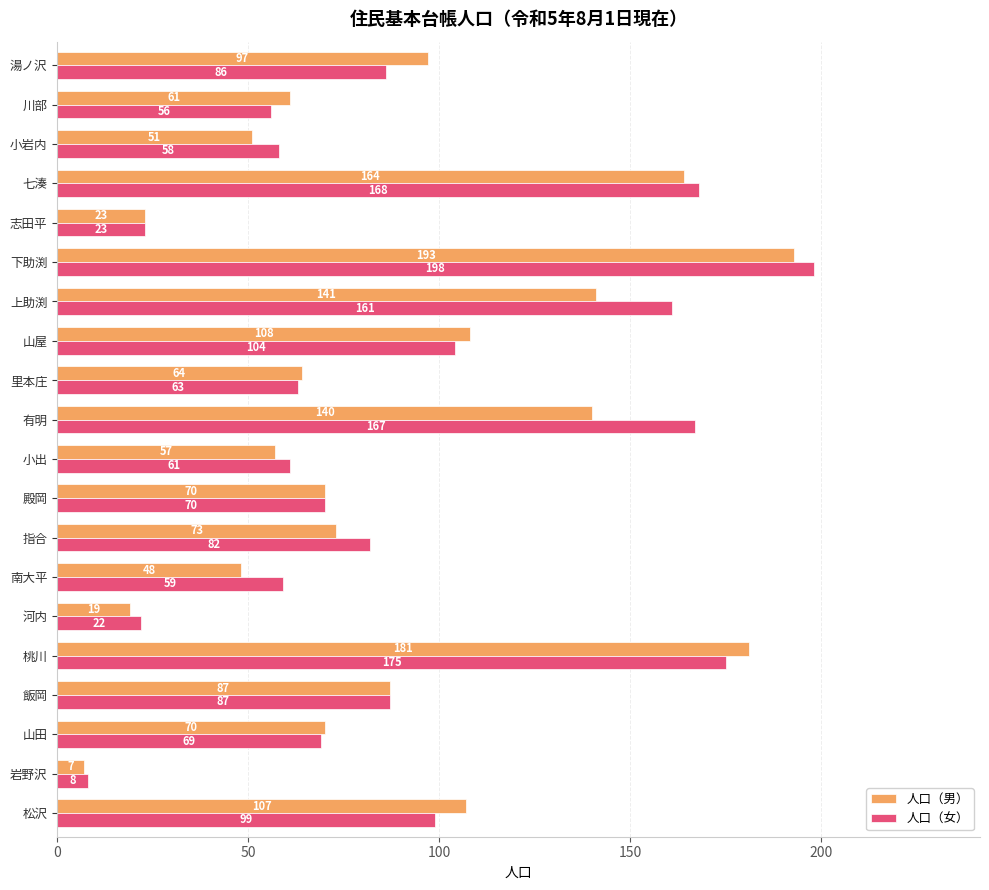

At which label is 人口（男） closest to 100?

湯ノ沢